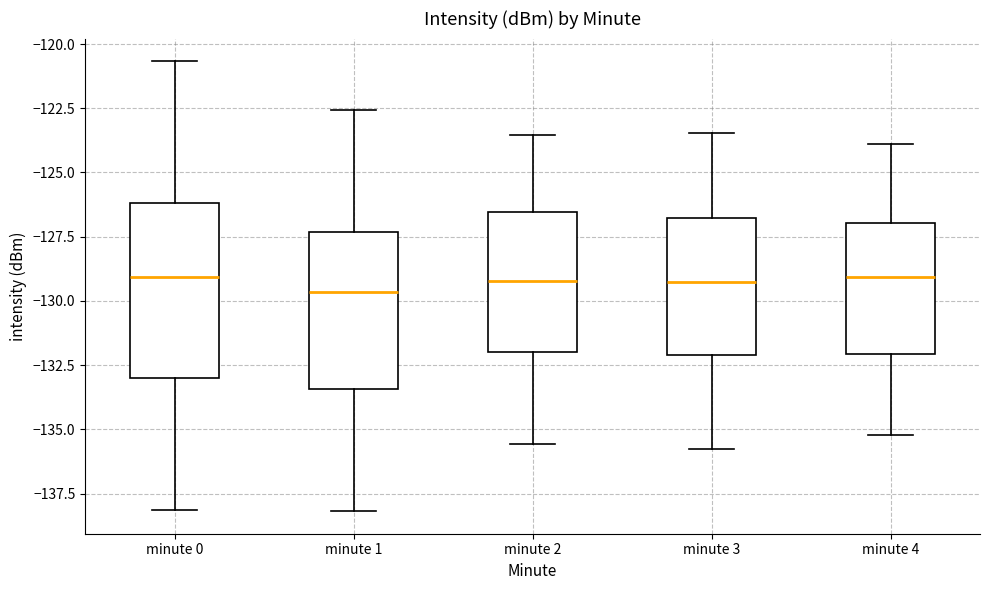

Reading left to right, read every box against the y-axis: the position of its median line, the range the box covers, and the ends of its whiskers. The values are not printed on the chart, so give them approximately, as read against the axis.

minute 0: median -129.0, box -133.0 to -126.0, whiskers -138.0 to -120.5
minute 1: median -129.5, box -133.5 to -127.5, whiskers -138.0 to -122.5
minute 2: median -129.0, box -132.0 to -126.5, whiskers -135.5 to -123.5
minute 3: median -129.5, box -132.0 to -127.0, whiskers -136.0 to -123.5
minute 4: median -129.0, box -132.0 to -127.0, whiskers -135.0 to -124.0